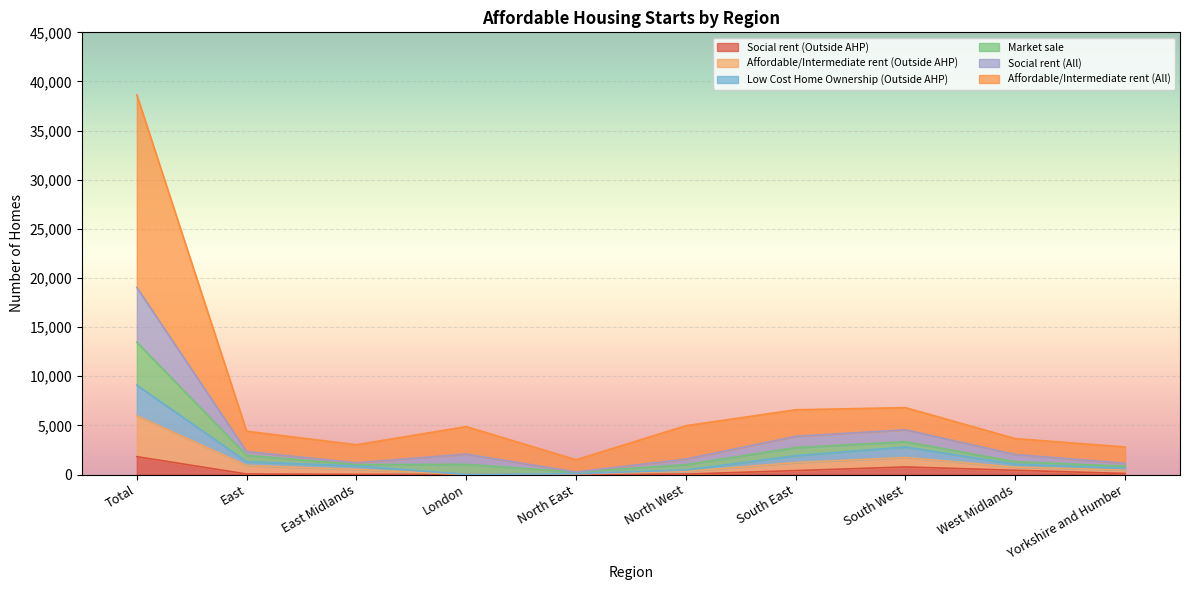

At which label does Social rent (Outside AHP) reach its peak?

Total